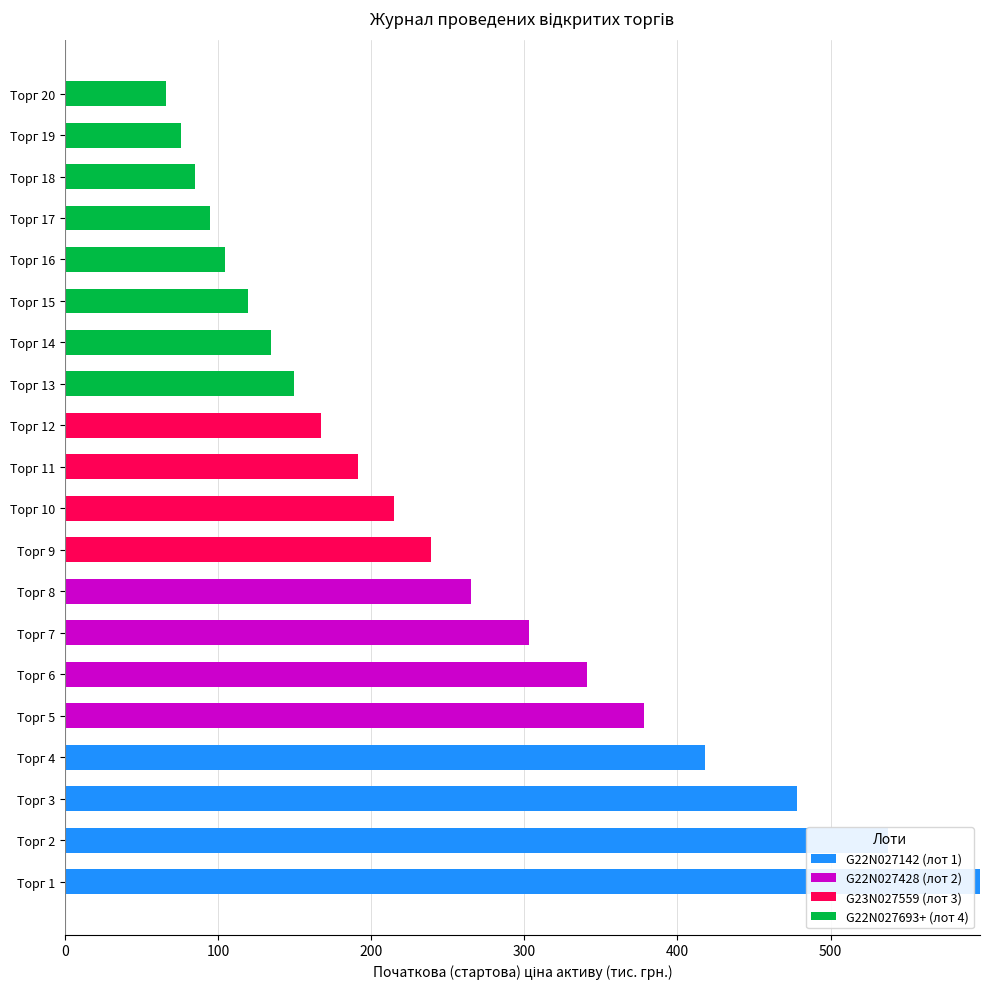

The G22N027428 (лот 2) series shows 161.1 at Торг 7. True or false?

False